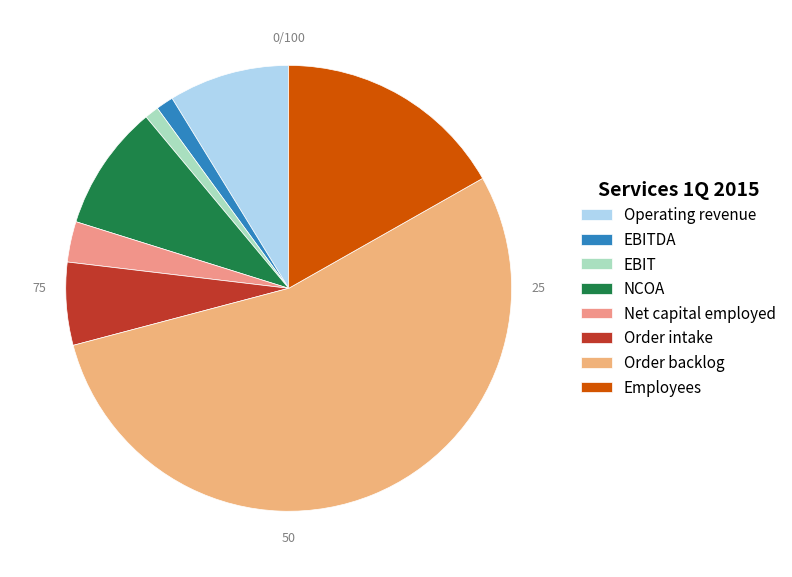

Is it true that Order backlog is 54% of the pie?

True